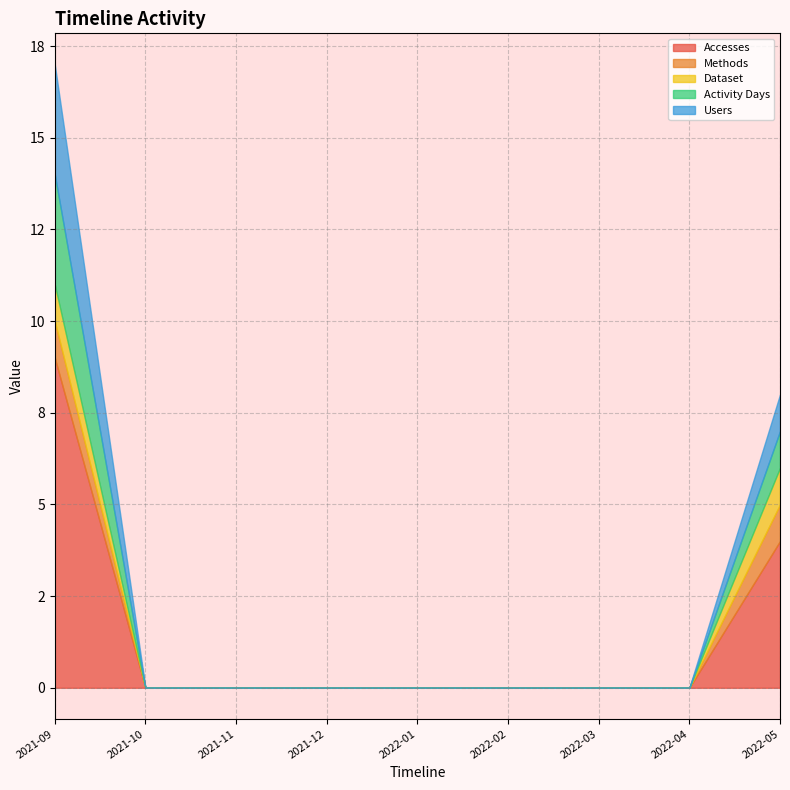

What is the sum of the Dataset values at 2022-01-01 and 2021-09-01?

1